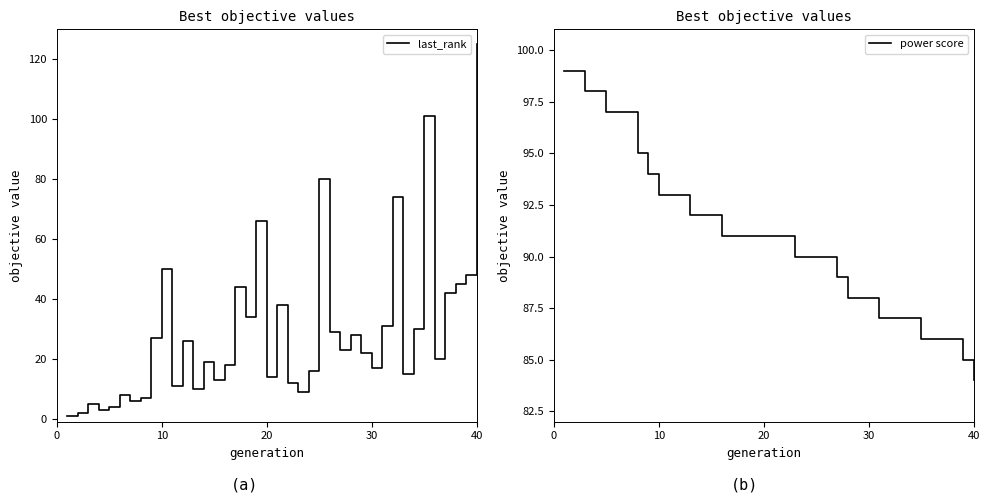

List the series in order of their peak value, lowest first.

power score, last_rank